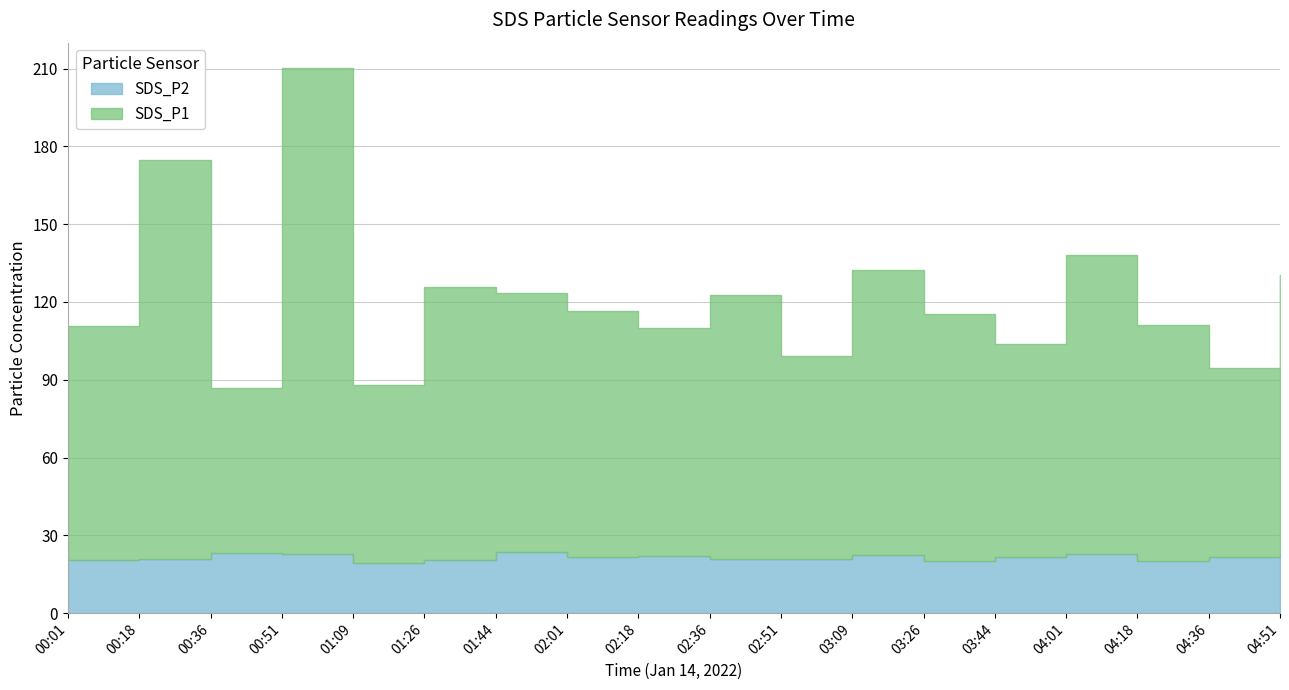

The value of SDS_P1 at 00:01 is 52.1. True or false?

False